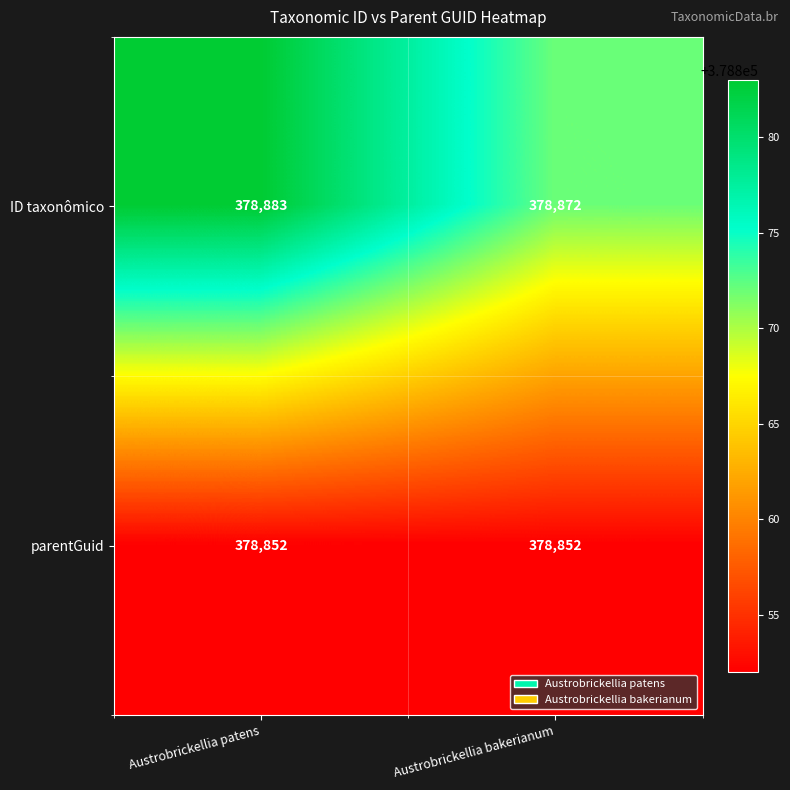

List the series in order of their peak value, highest first.

ID taxonômico, parentGuid